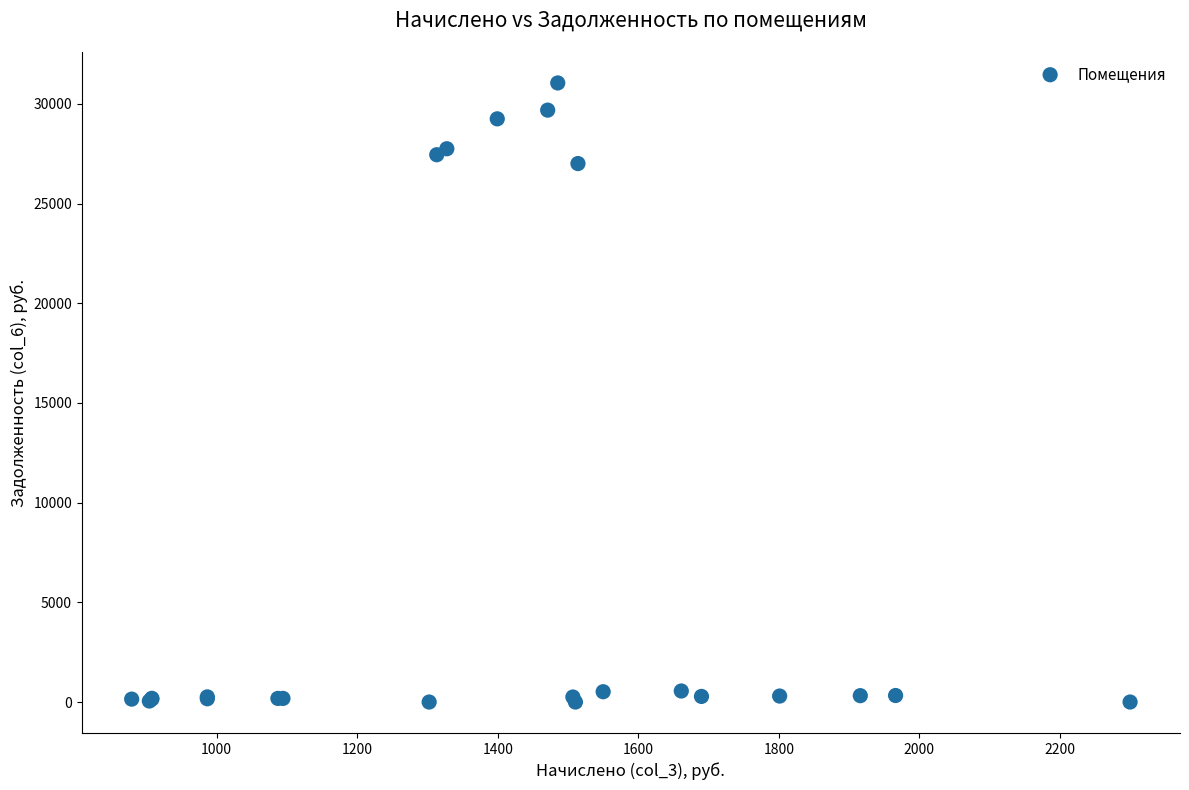

What Y value in the scatter plot is closest to 15524?

27007.2